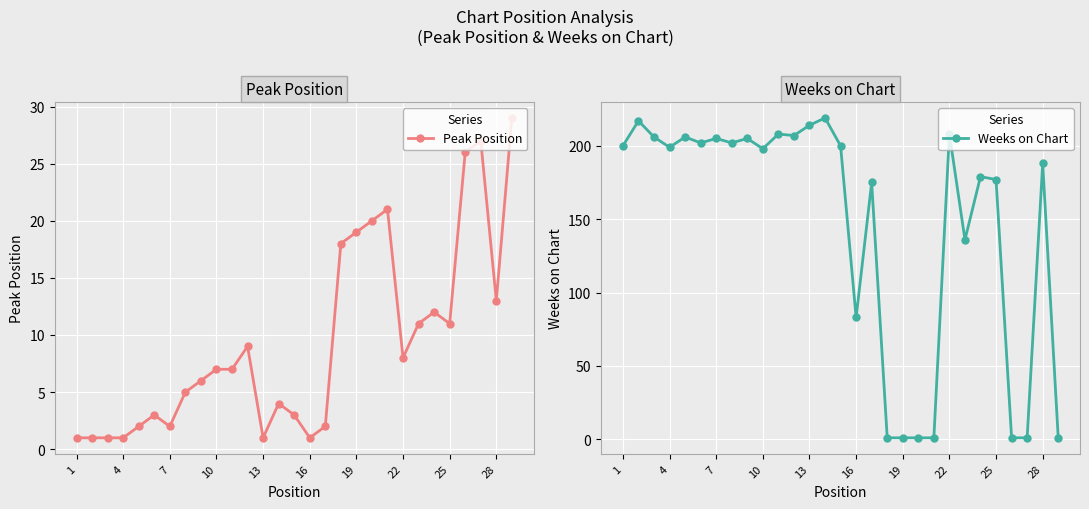

What is the maximum value for Peak Position?

29